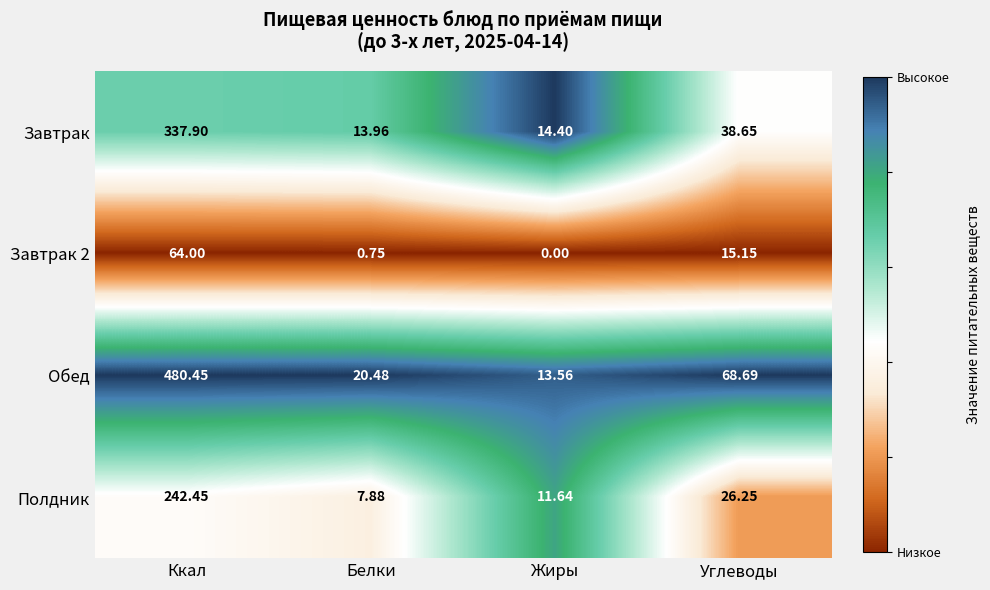

At which category is the sum across all series the highest?

Ккал